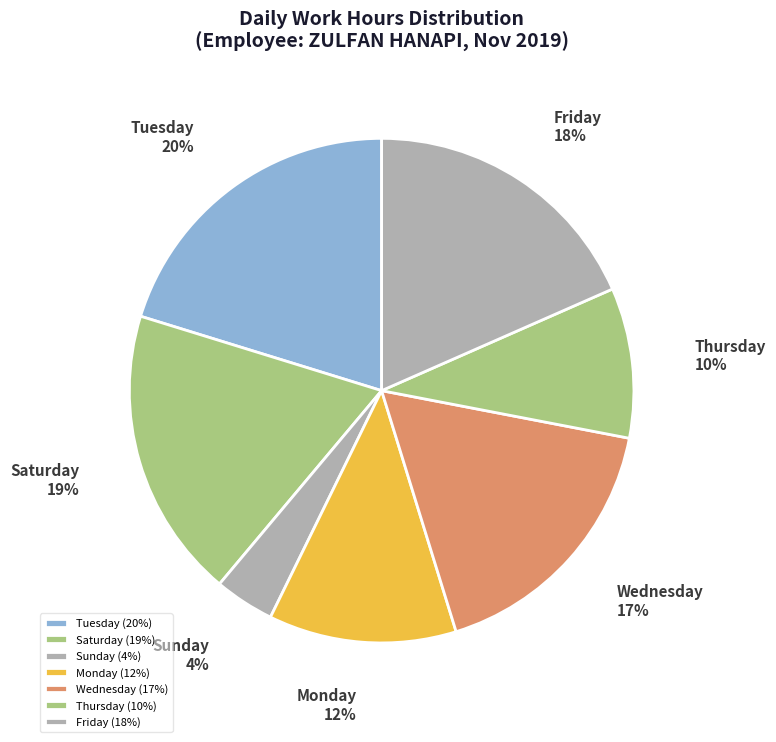

True or false: Tuesday accounts for 20% of the total.

True